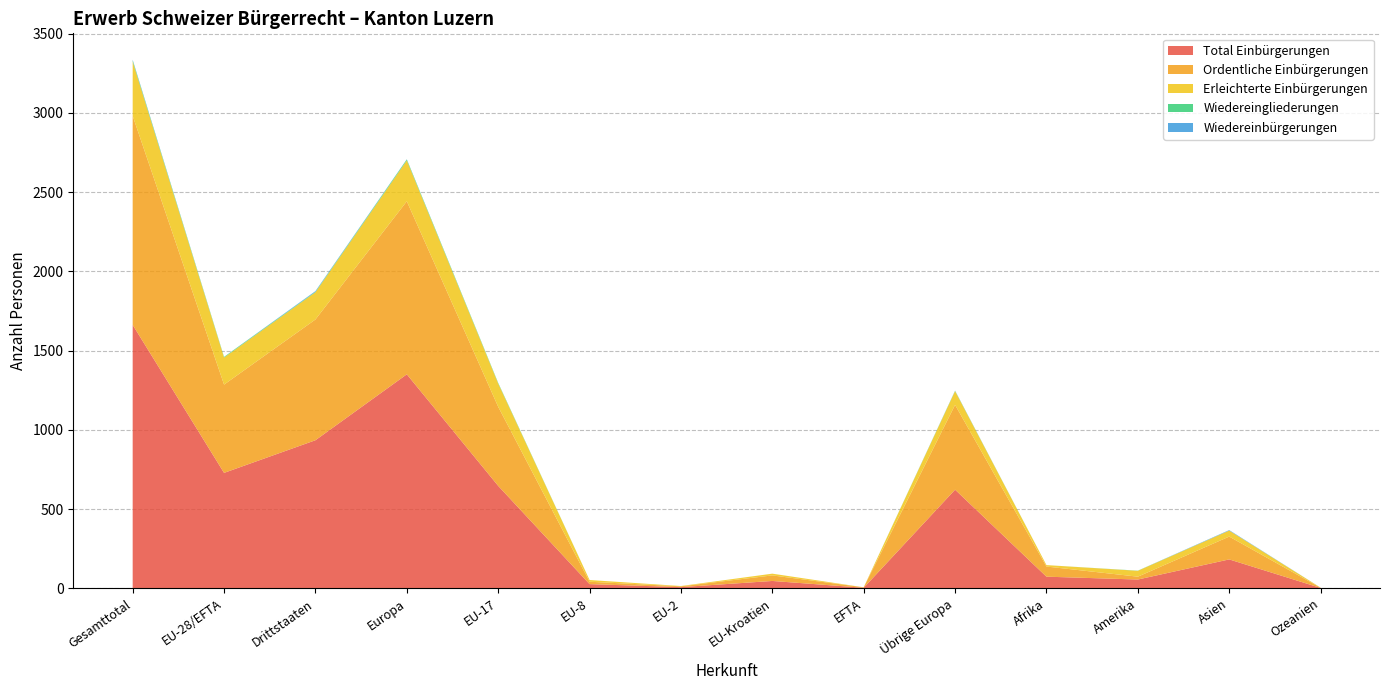

Reading left to right, what are all the values shown in this chart?

Total Einbürgerungen: Gesamttotal=1662	EU-28/EFTA=728	Drittstaaten=934	Europa=1350	EU-17=646	EU-8=26	EU-2=7	EU-Kroatien=46	EFTA=3	Übrige Europa=622	Afrika=73	Amerika=55	Asien=182	Ozeanien=2
Ordentliche Einbürgerungen: Gesamttotal=1319	EU-28/EFTA=557	Drittstaaten=762	Europa=1092	EU-17=499	EU-8=15	EU-2=5	EU-Kroatien=35	EFTA=3	Übrige Europa=535	Afrika=64	Amerika=18	Asien=144	Ozeanien=1
Erleichterte Einbürgerungen: Gesamttotal=343	EU-28/EFTA=171	Drittstaaten=172	Europa=258	EU-17=147	EU-8=11	EU-2=2	EU-Kroatien=11	EFTA=0	Übrige Europa=87	Afrika=9	Amerika=37	Asien=38	Ozeanien=1
Wiedereingliederungen: Gesamttotal=7	EU-28/EFTA=4	Drittstaaten=3	Europa=6	EU-17=4	EU-8=0	EU-2=0	EU-Kroatien=0	EFTA=0	Übrige Europa=2	Afrika=0	Amerika=1	Asien=0	Ozeanien=0
Wiedereinbürgerungen: Gesamttotal=4	EU-28/EFTA=0	Drittstaaten=4	Europa=1	EU-17=0	EU-8=0	EU-2=0	EU-Kroatien=0	EFTA=0	Übrige Europa=1	Afrika=0	Amerika=0	Asien=3	Ozeanien=0